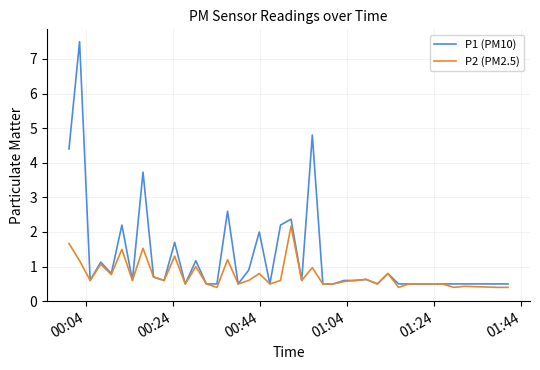

What is the difference between the second highest and second lowest values in the P1 (PM10) series?

4.3